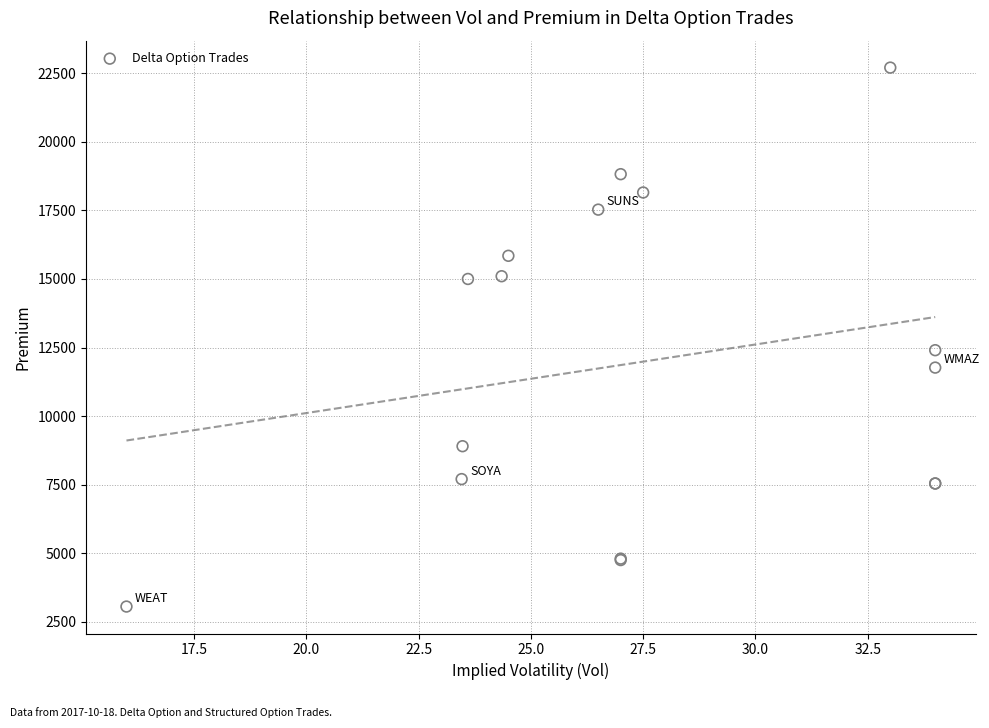

What Y value in the scatter plot is closest to 12880?

12402